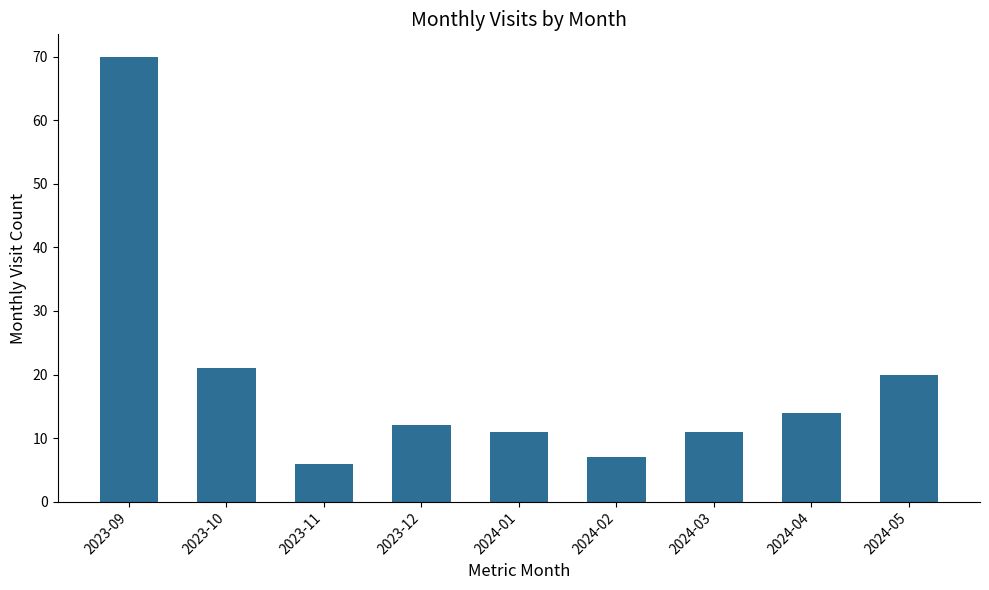

Is it true that the value at 2023-09 is 70?

True